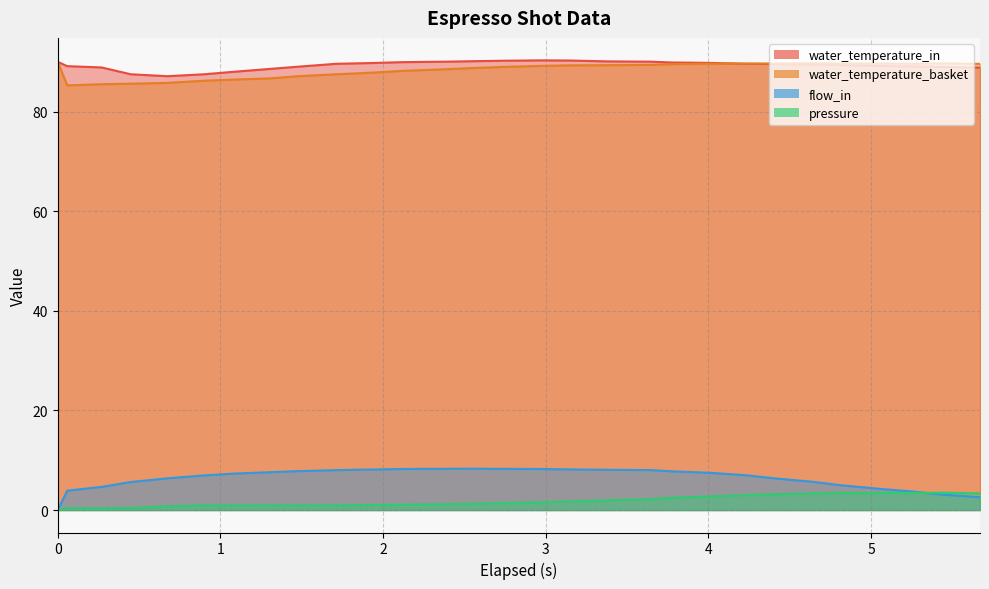

Which series has the largest total across all categories?

water_temperature_in